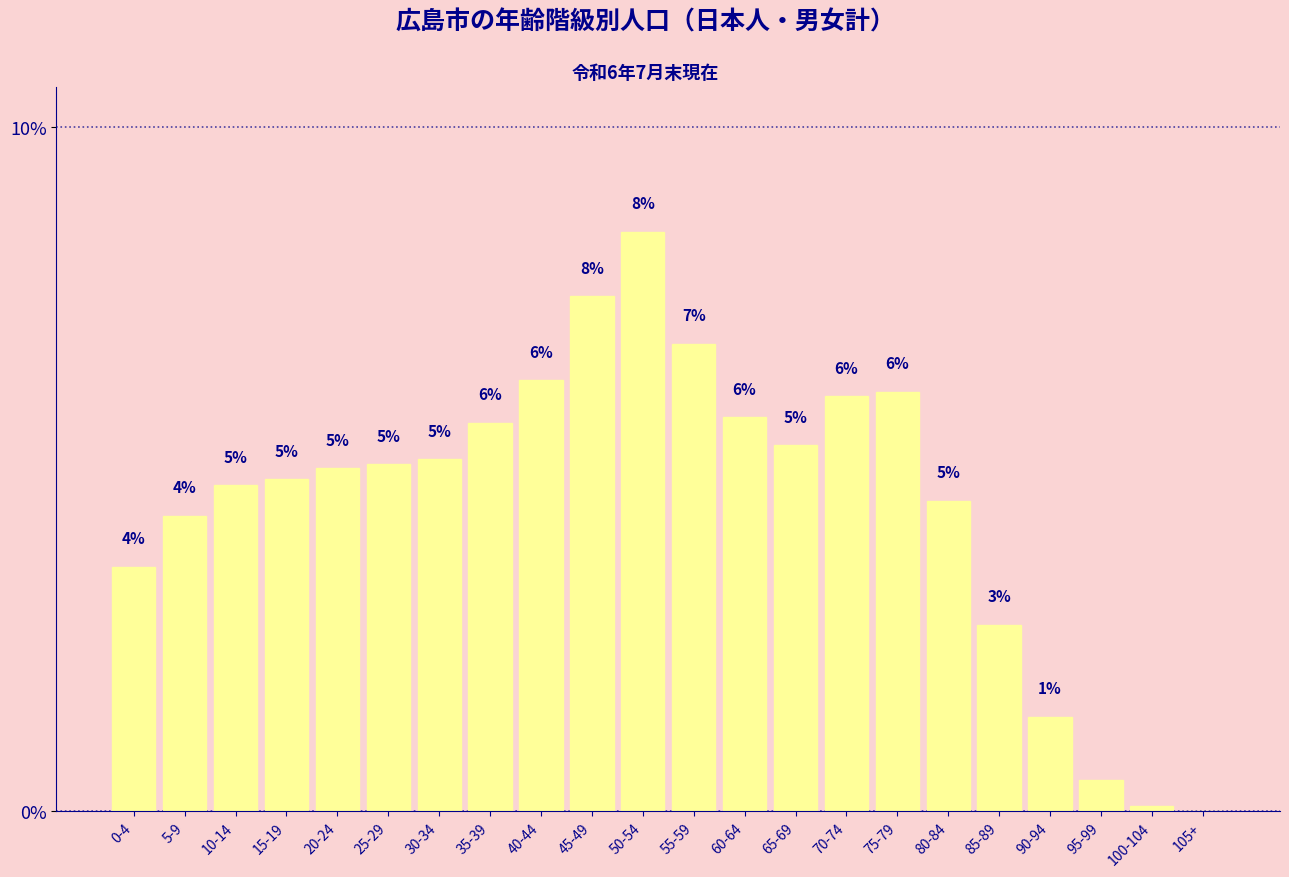

Are the bars horizontal?

No